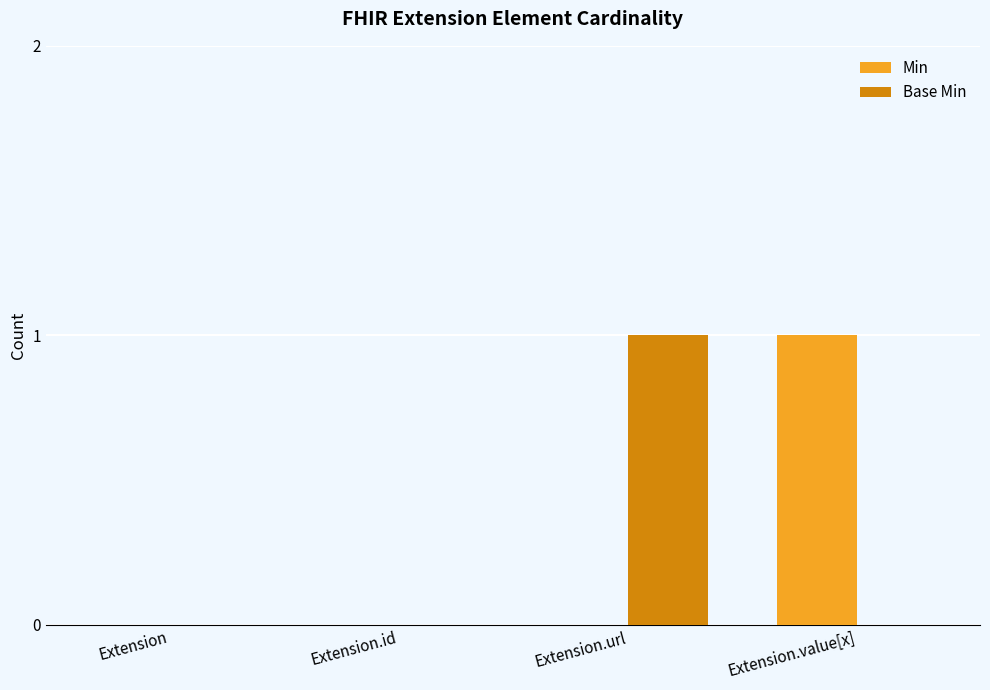

How many distinct data groups are displayed?

2